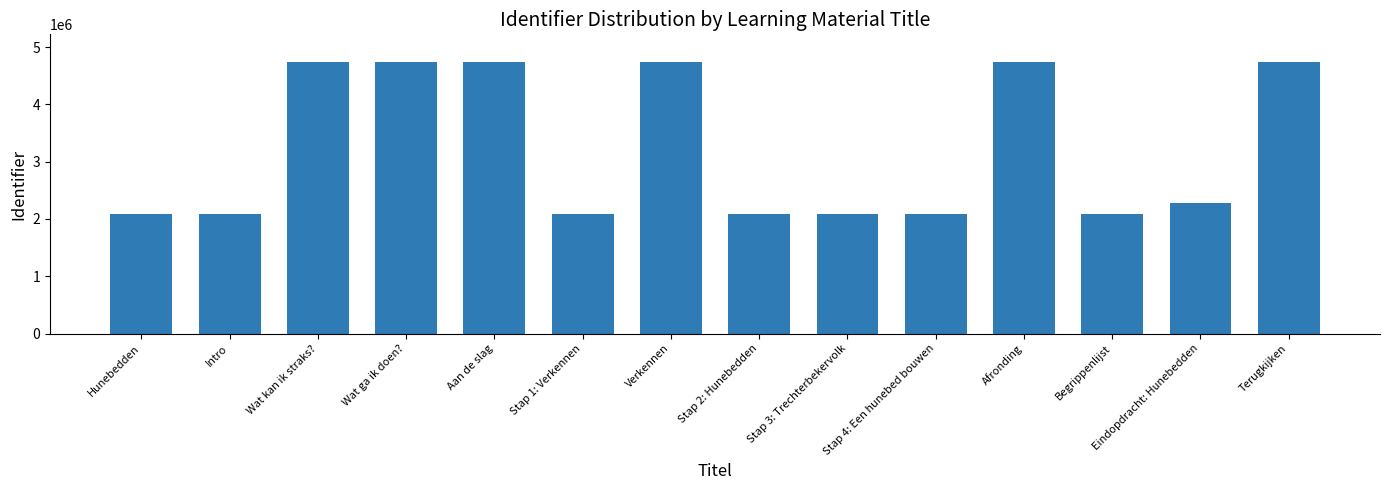

True or false: the data shows 809881 at Hunebedden.

False